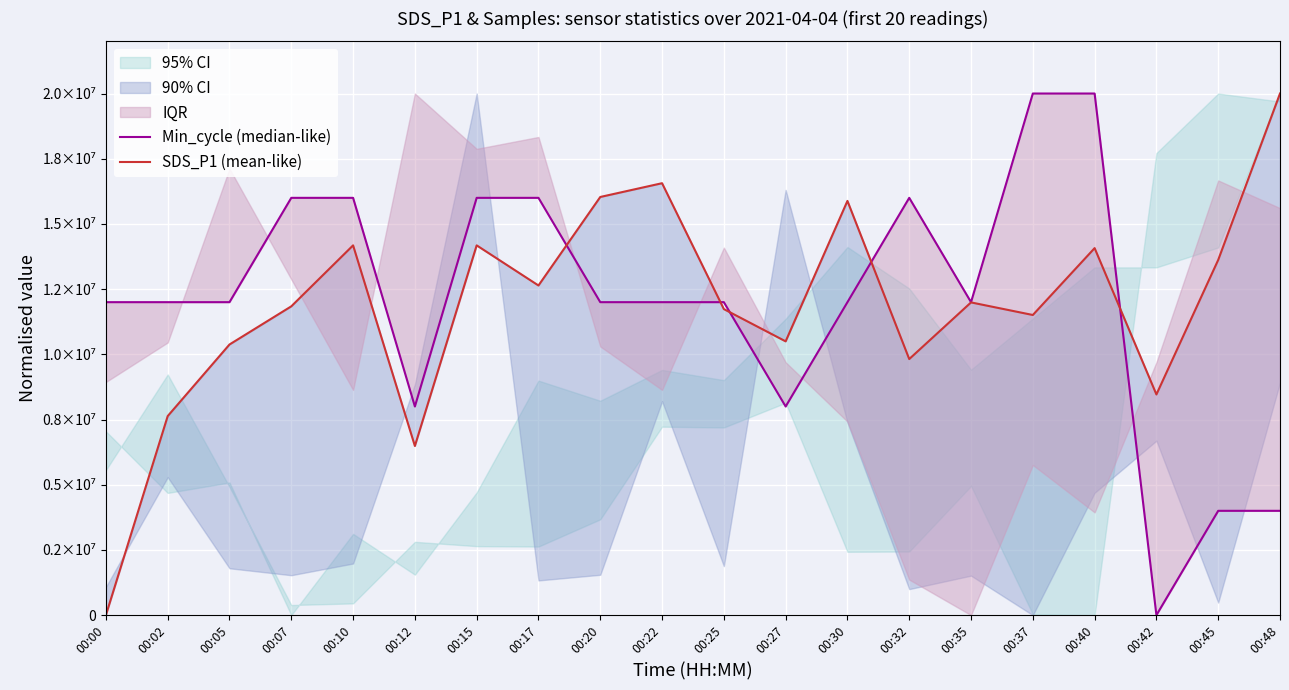

True or false: Min_cycle (median-like) has more than 2 interior local peaks.

False